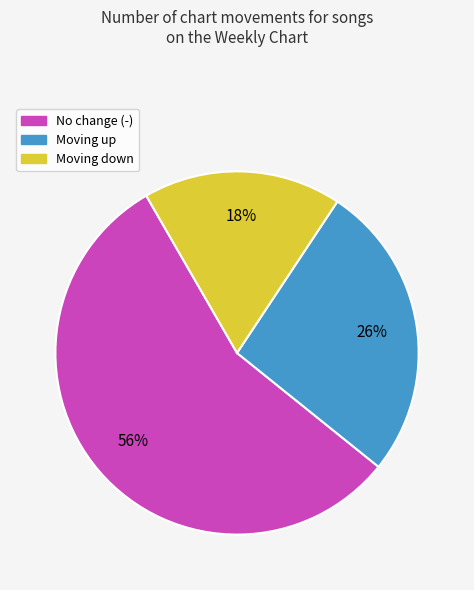

To the nearest percent, what is the average slice percentage?

33%